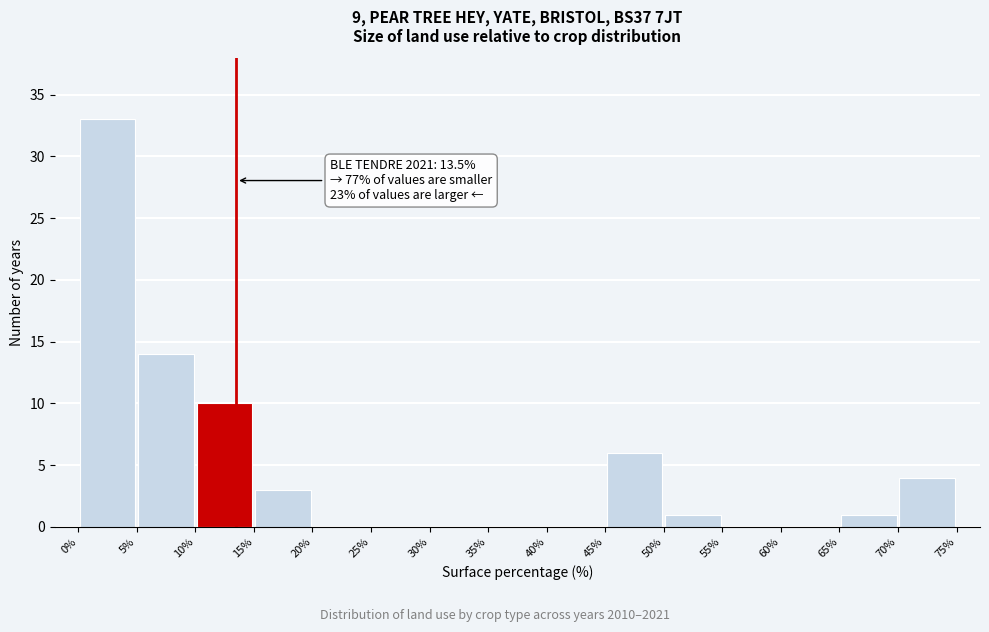

Which range on the x-axis has the tallest bar?

0% to 5%